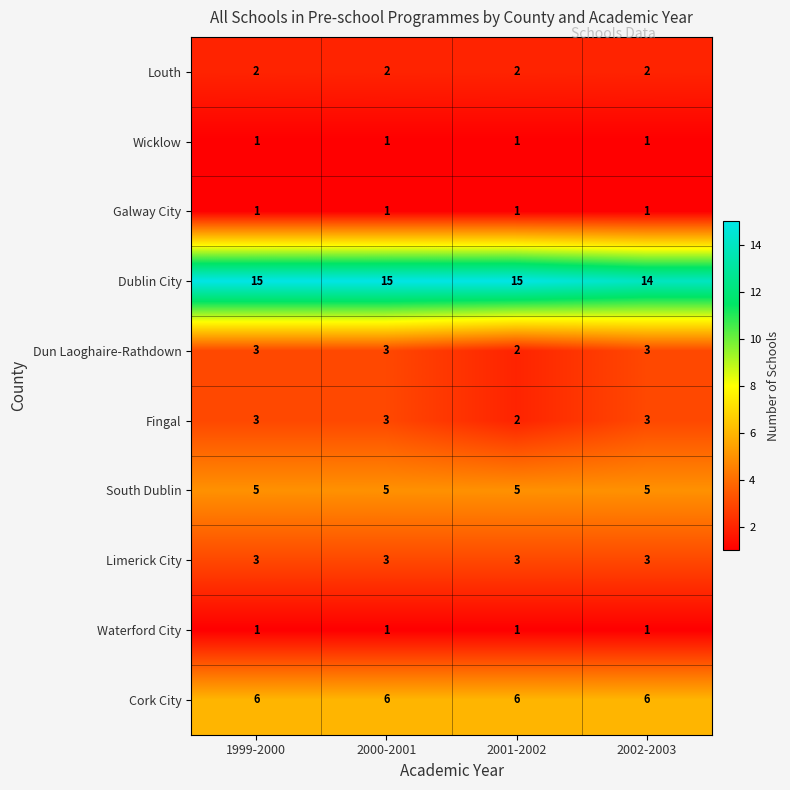

What is the lowest value of the Limerick City series?

3